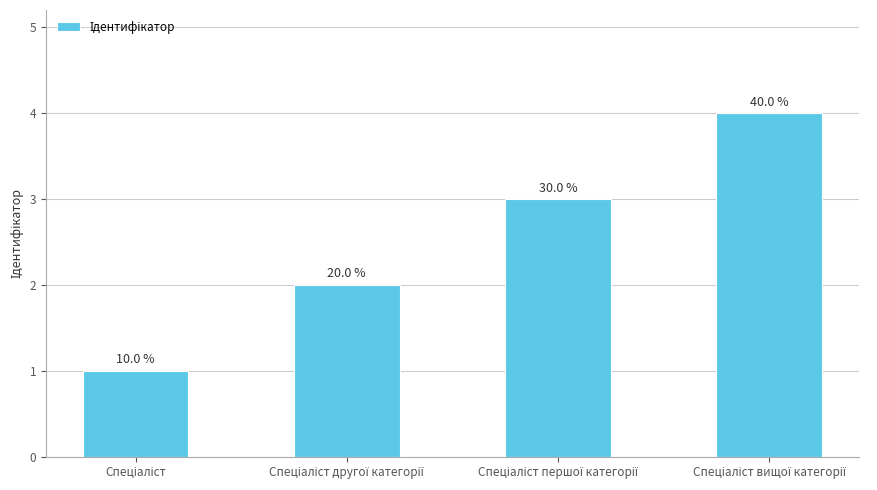

How many bars are there in total?

4